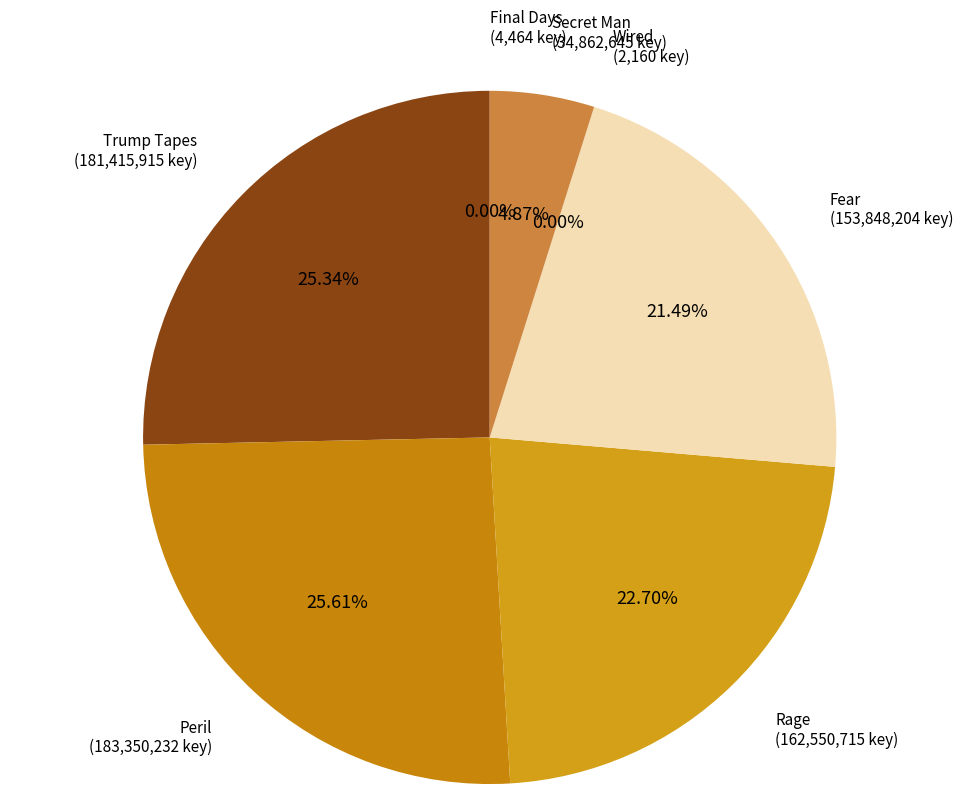

The Rage slice represents 31% of the pie. True or false?

False